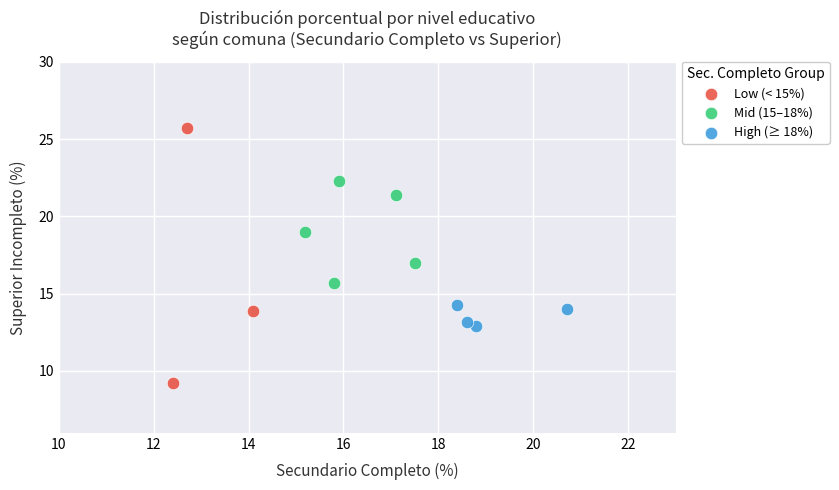

Which series has the widest spread of Y values?

Low (< 15%)